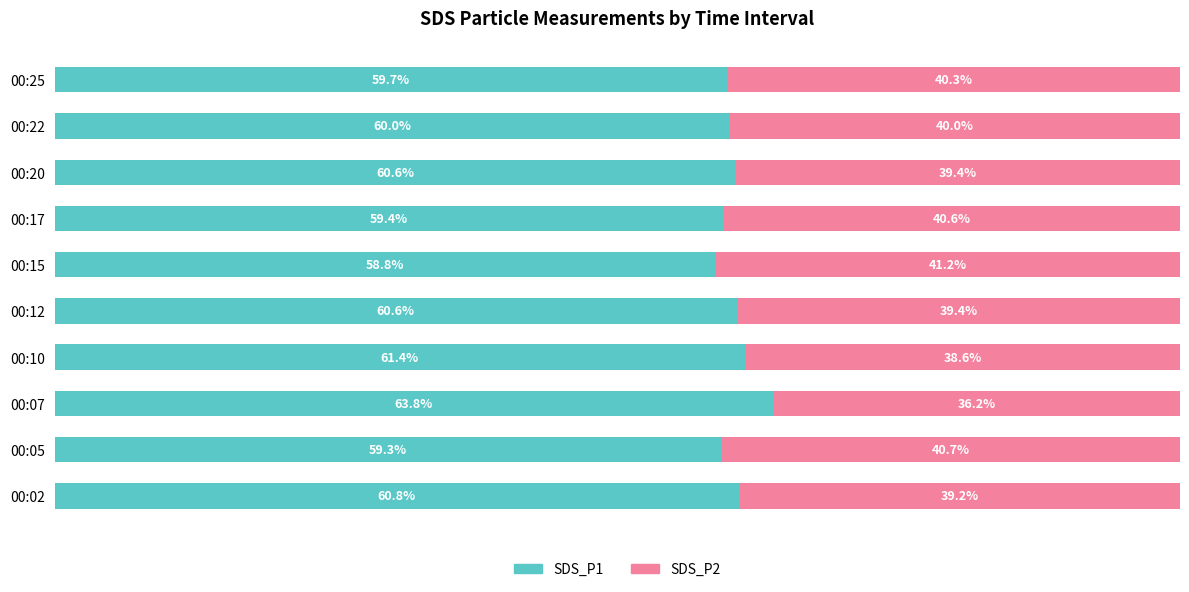

At which label does SDS_P1 reach its minimum?

00:15